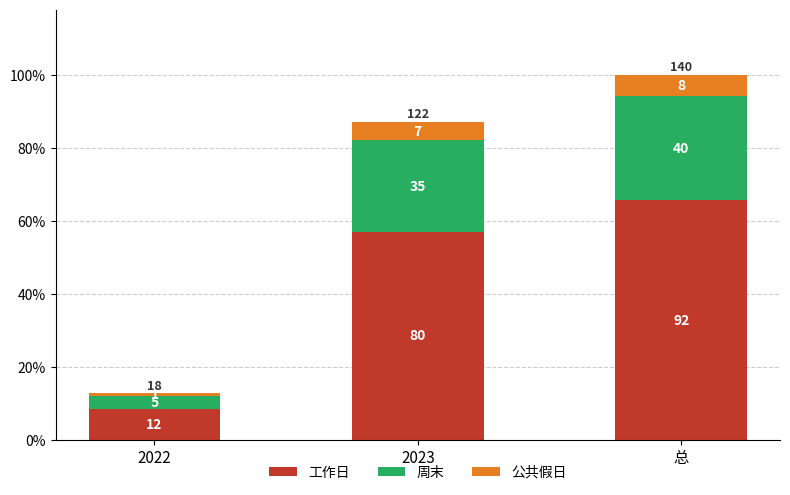

Rank the series by their average value, from lowest to highest.

公共假日, 周末, 工作日